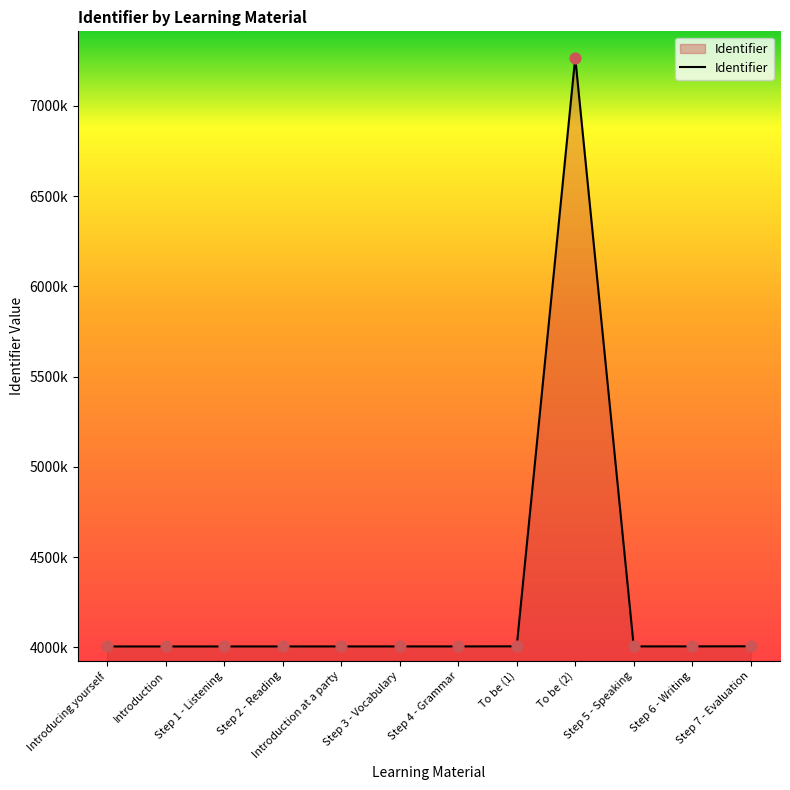

Approximately how many times larger is the value at Introducing yourself compared to Step 1 - Listening?

1.0